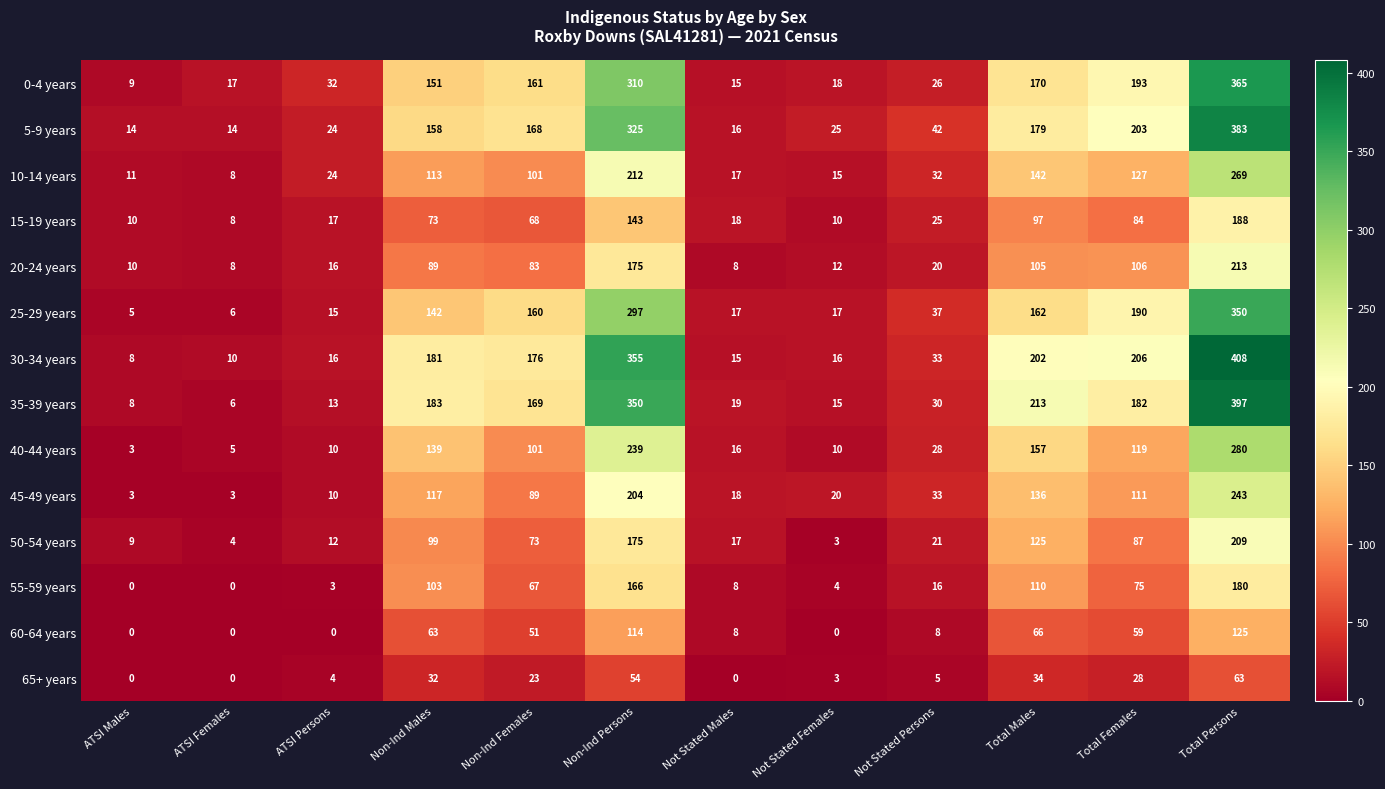

What is the lowest value of the 0-4 years series?

9